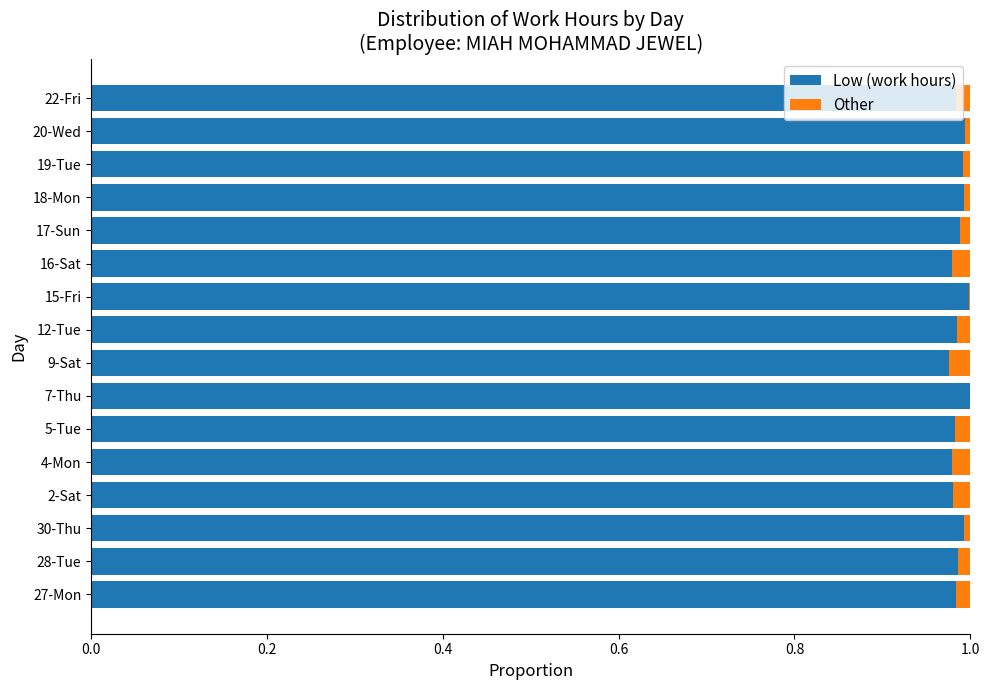

What is the sum of all Low (work hours) values?

15.8